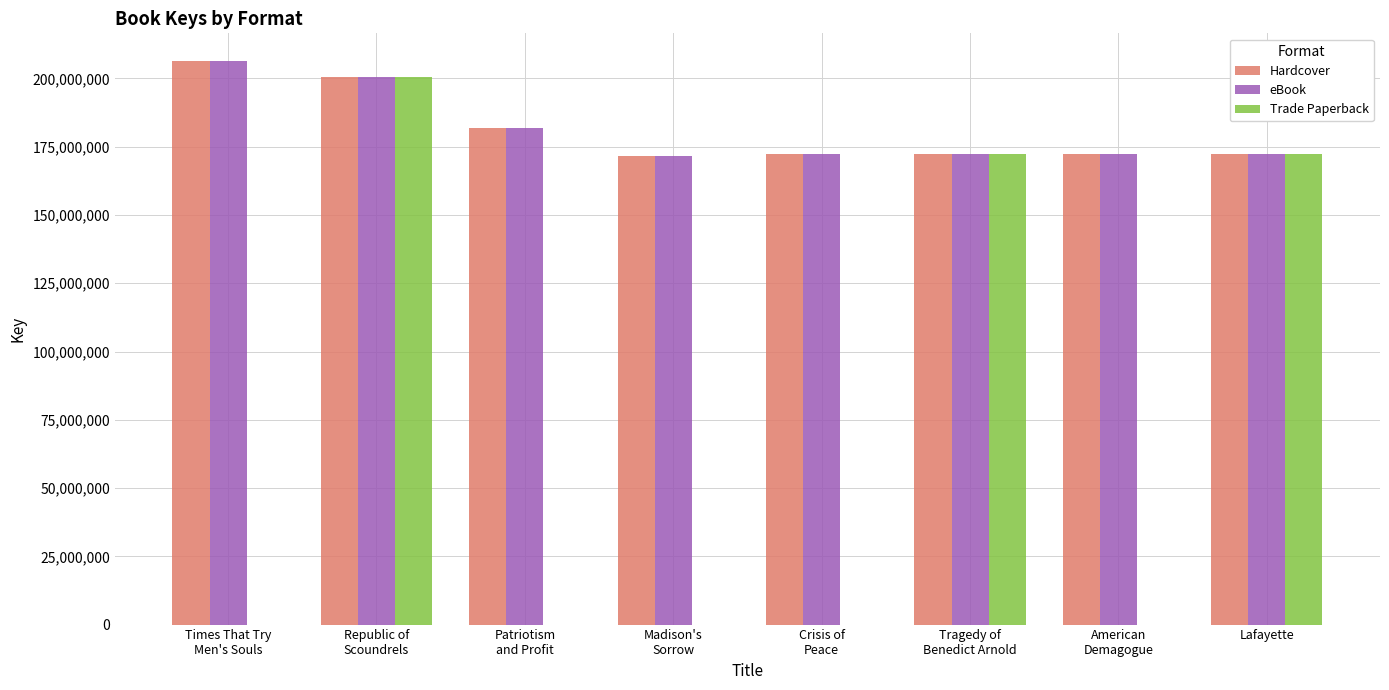

Is it true that eBook equals 206212505 at Times That Try
Men's Souls?

True